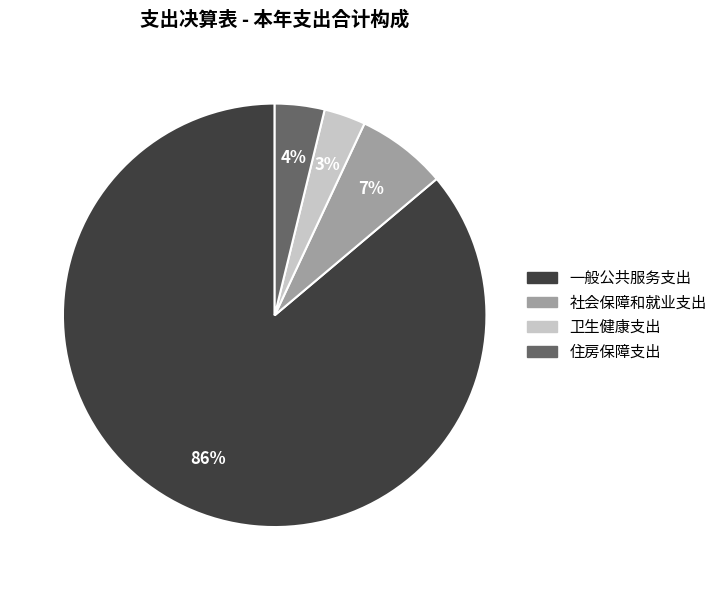

Which has a higher value, 一般公共服务支出 or 社会保障和就业支出?

一般公共服务支出